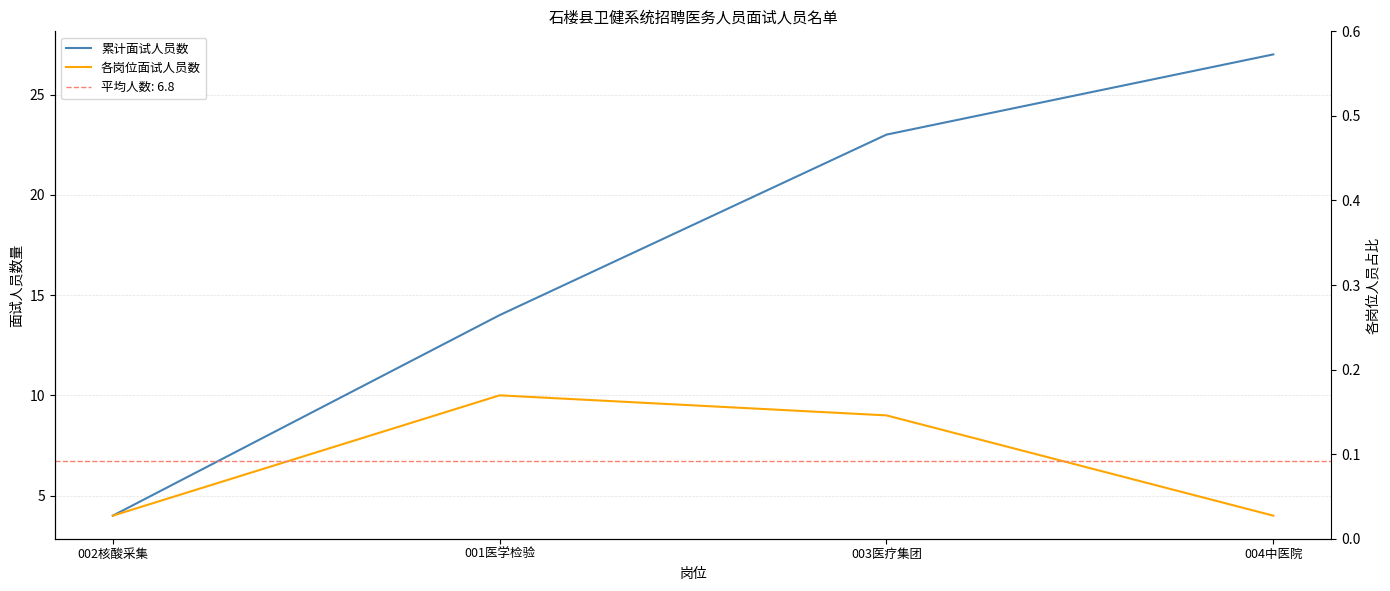

What is the sum of all 累计面试人员数 values?

68